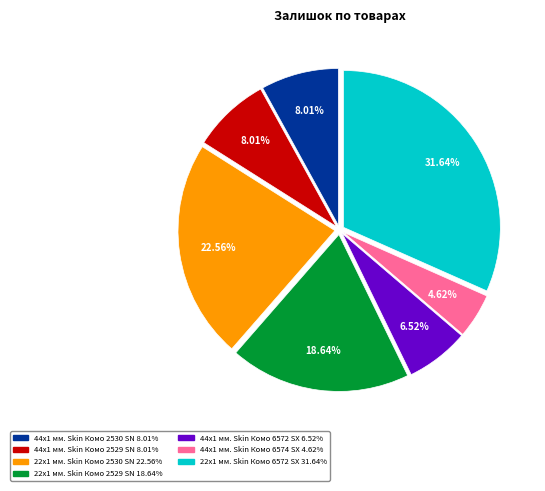

Is there a majority slice in this chart?

No